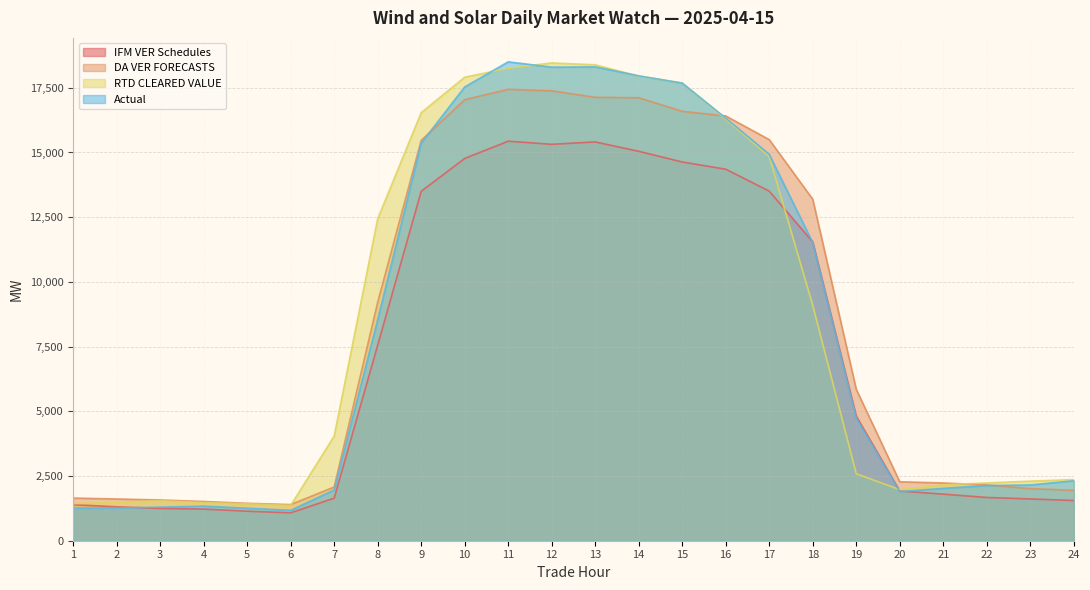

In Actual, how many points are lower than both neighbors (excluding endpoints)?

3